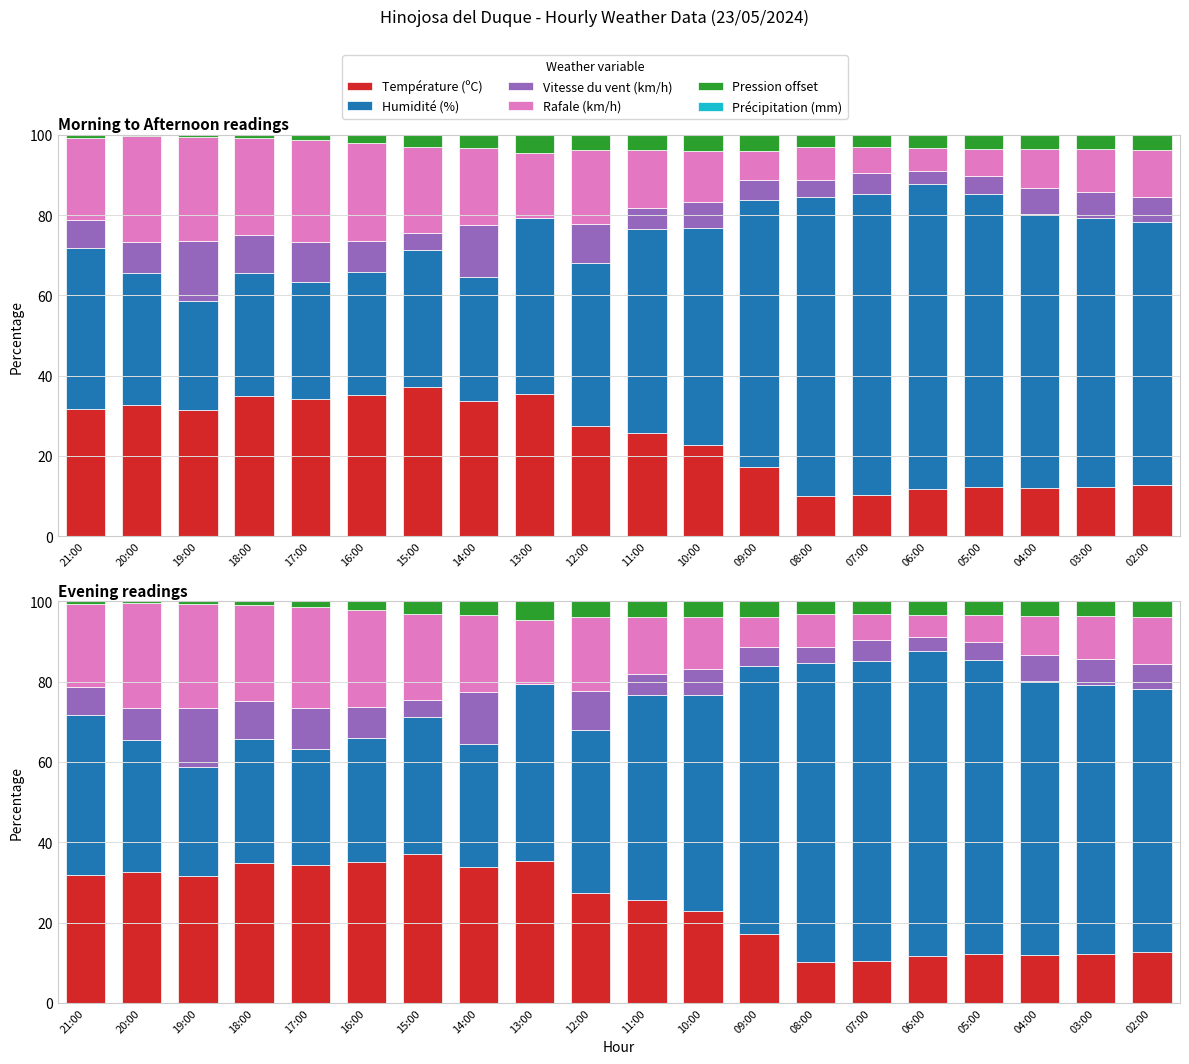

What is the sum of all Température (ºC) values?

481.4